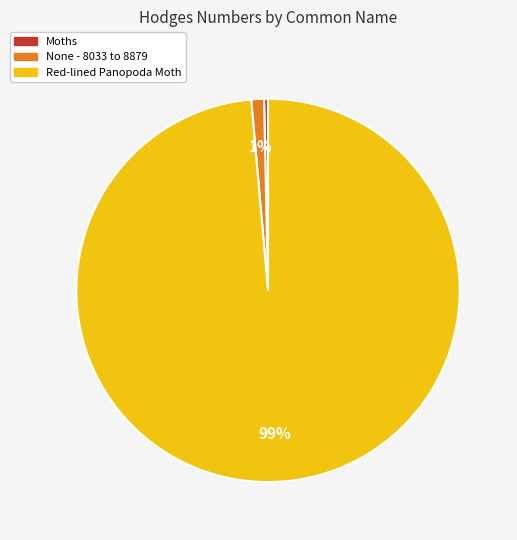

What is the majority slice?

Red-lined Panopoda Moth